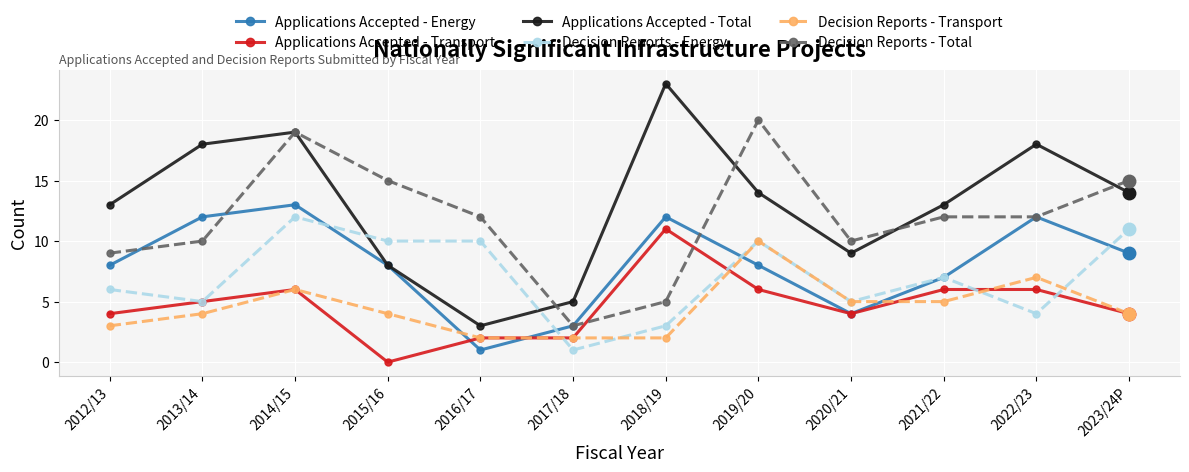

The Applications Accepted - Total series shows 8 at 2015/16. True or false?

True